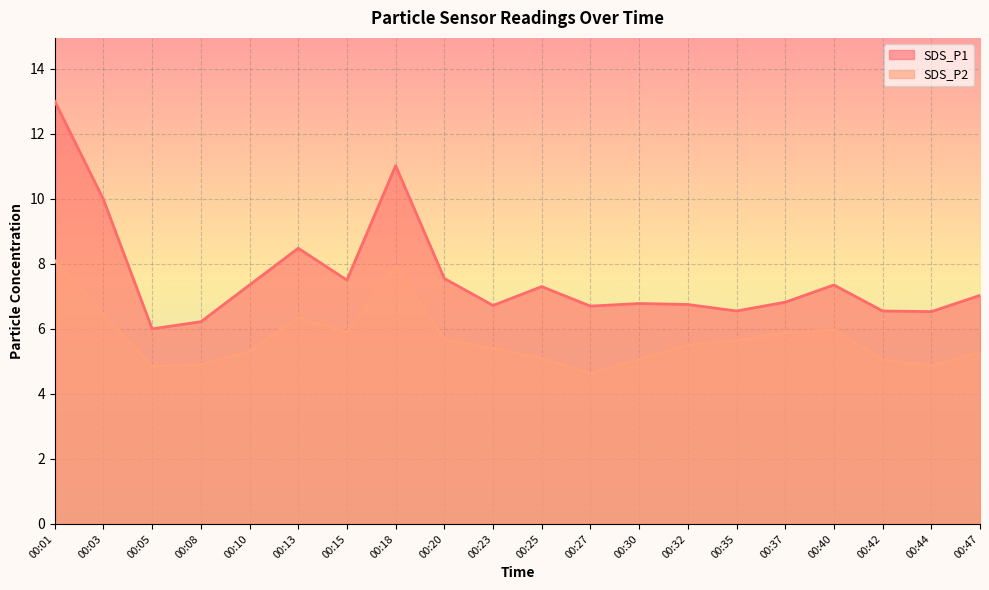

What is the sum of all SDS_P1 values?

152.2